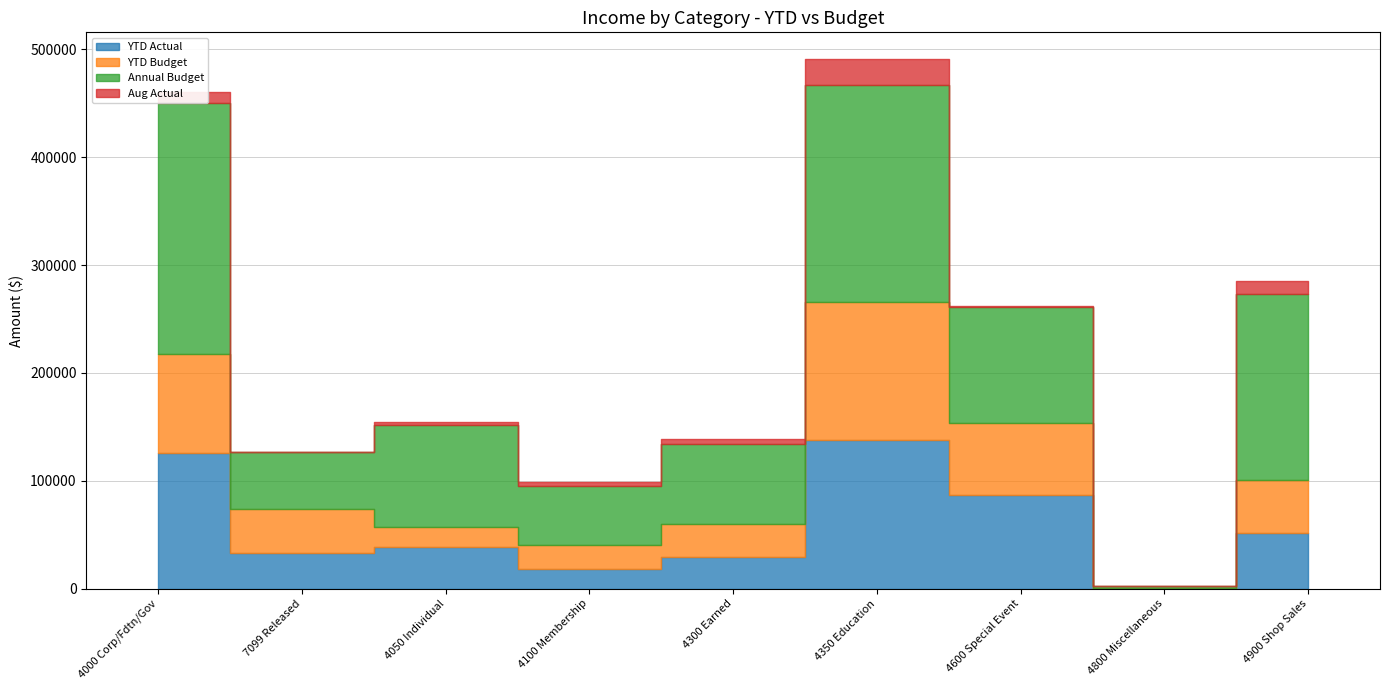

How many interior local valleys does the Aug Actual series have?

2